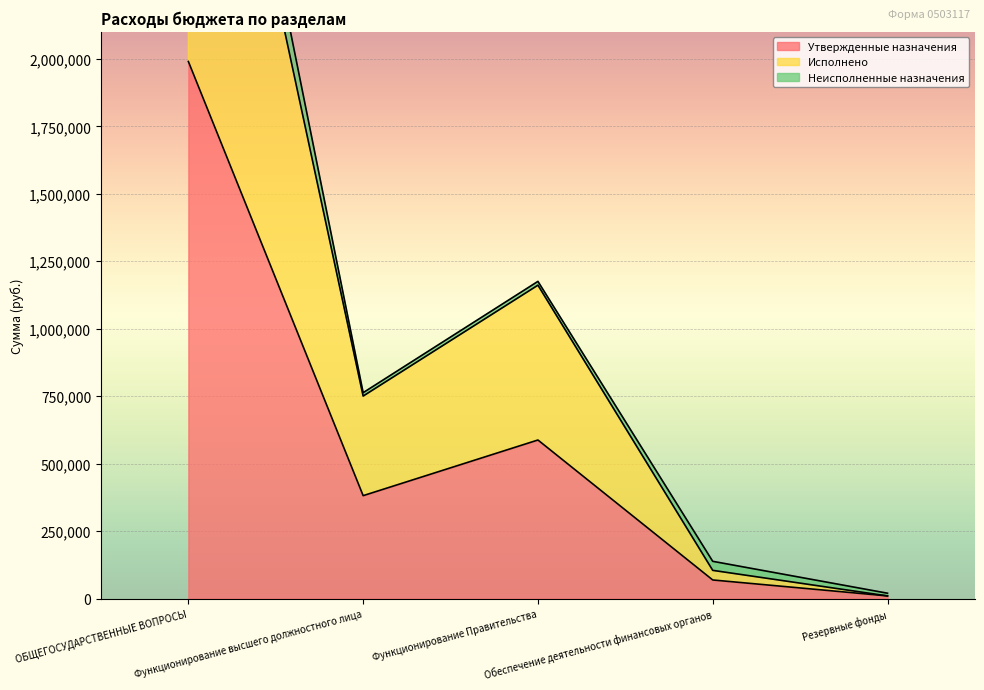

True or false: Утвержденные назначения and Исполнено cross at least once.

False